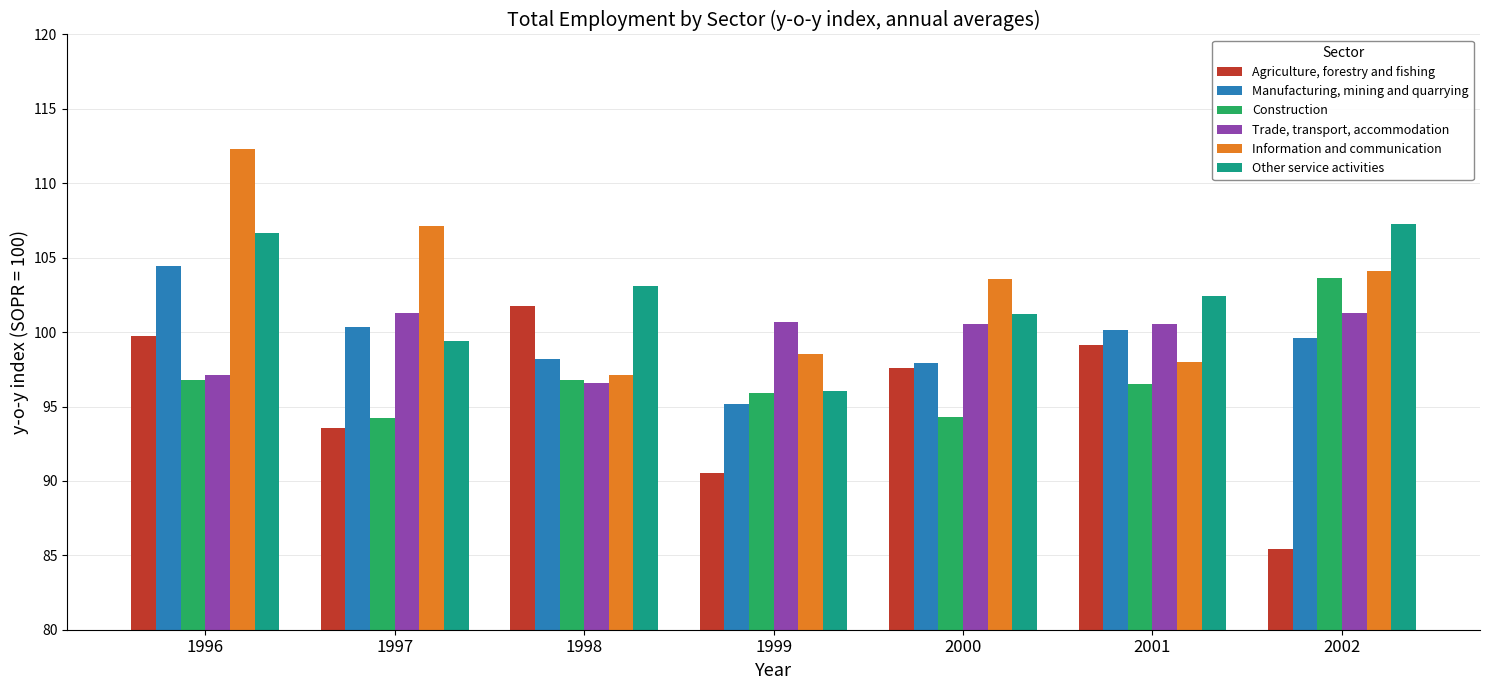

What is the sum of all Other service activities values?

716.2